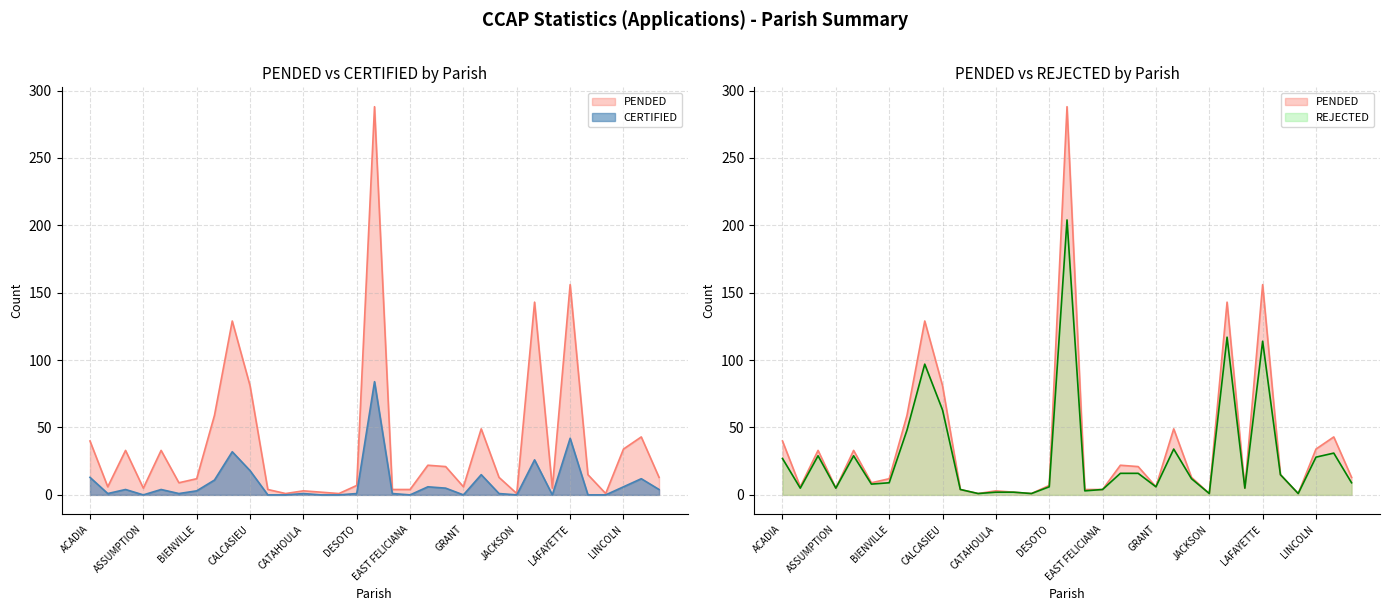

Rank the series by their maximum value, from highest to lowest.

PENDED, REJECTED, CERTIFIED